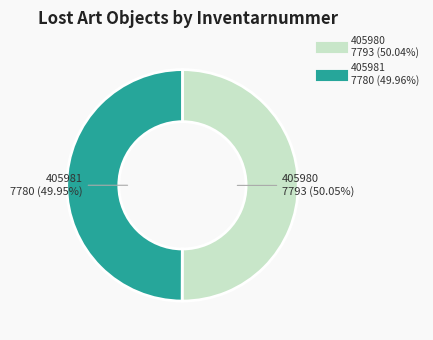

Is there a majority slice in this chart?

Yes